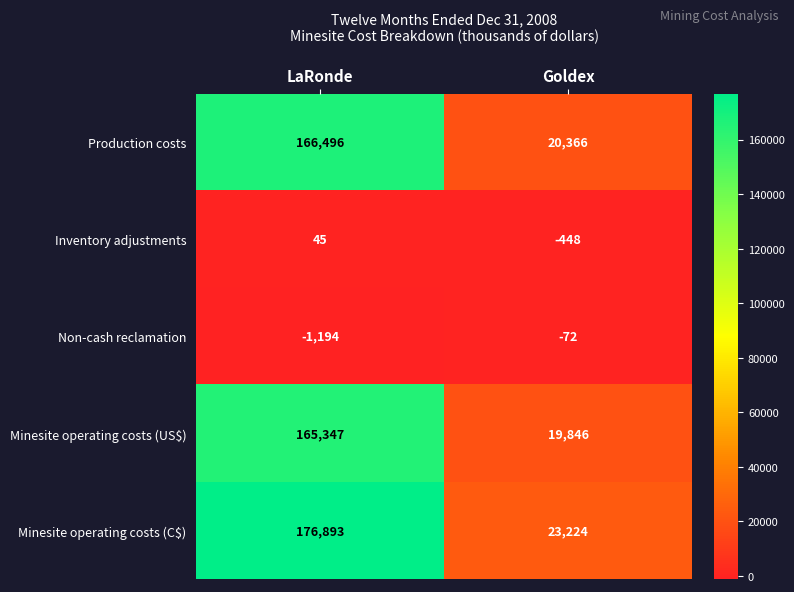

At which category does the chart reach its peak across all series?

LaRonde